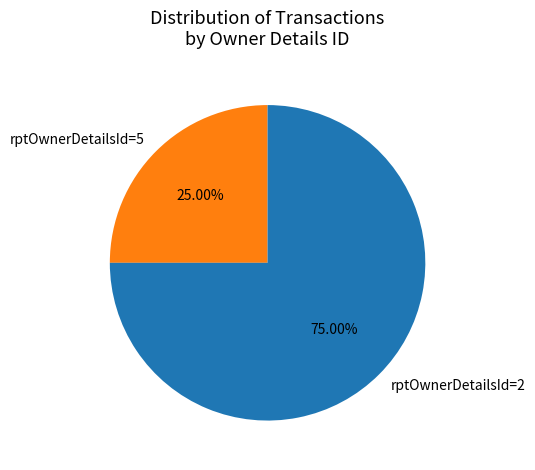

Between rptOwnerDetailsId=5 and rptOwnerDetailsId=2, which is larger?

rptOwnerDetailsId=2